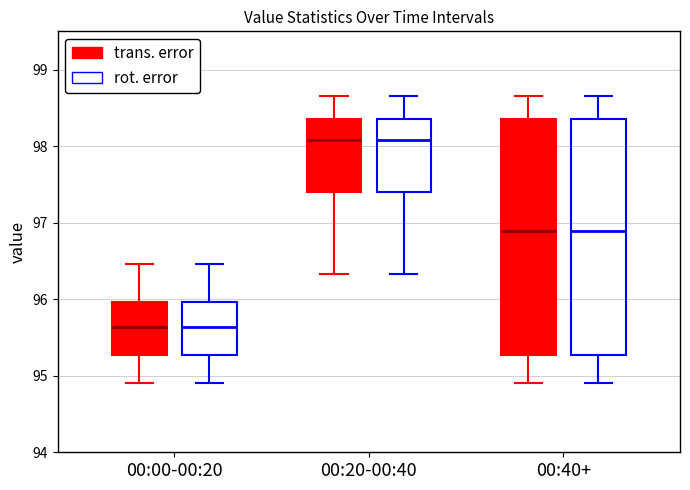

Reading left to right, read every box against the y-axis: the position of its median line, the range the box covers, and the ends of its whiskers. The values are not printed on the chart, so give them approximately, as read against the axis.

00:00-00:20 (trans. error): median 95.6, box 95.3 to 96.0, whiskers 94.9 to 96.5
00:00-00:20 (rot. error): median 95.6, box 95.3 to 96.0, whiskers 94.9 to 96.5
00:20-00:40 (trans. error): median 98.1, box 97.4 to 98.4, whiskers 96.3 to 98.7
00:20-00:40 (rot. error): median 98.1, box 97.4 to 98.4, whiskers 96.3 to 98.7
00:40+ (trans. error): median 96.9, box 95.3 to 98.4, whiskers 94.9 to 98.7
00:40+ (rot. error): median 96.9, box 95.3 to 98.4, whiskers 94.9 to 98.7